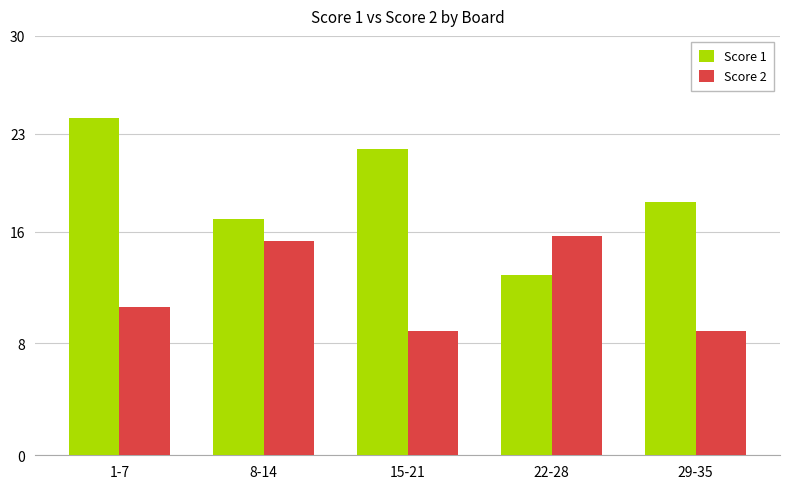

Does the chart contain any negative values?

No